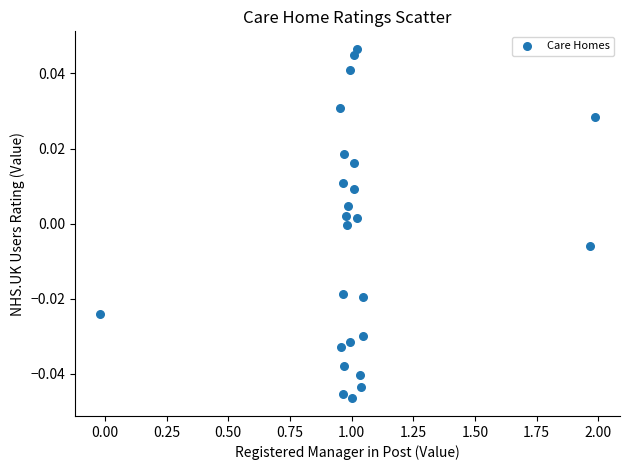

What is the range of X values (max minus min)?

2.0